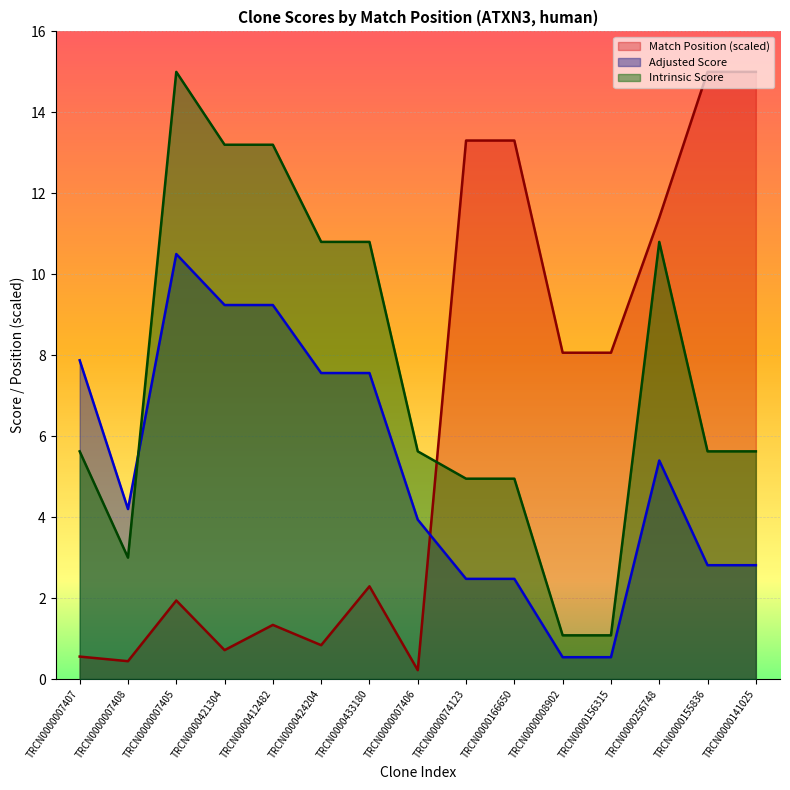

At which category is the sum across all series the highest?

TRCN0000256748